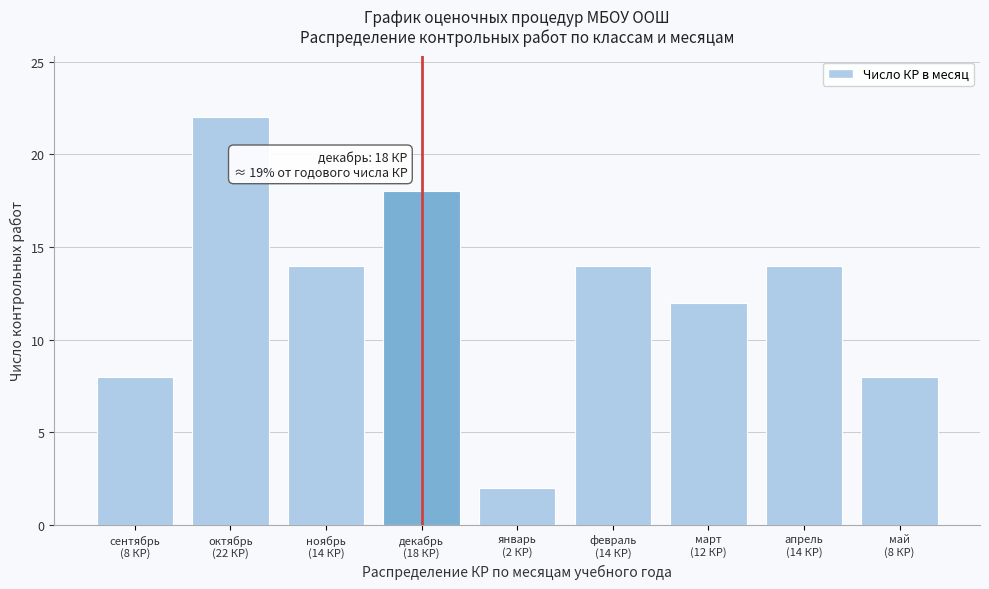

Reading right to left, list all the values displayed in this chart.

8	14	12	14	2	18	14	22	8